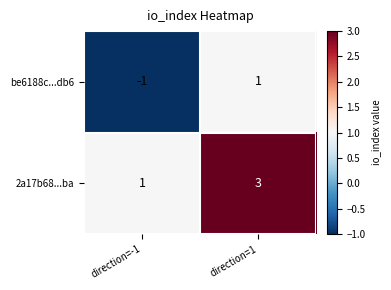

What is the smallest value displayed?

-1